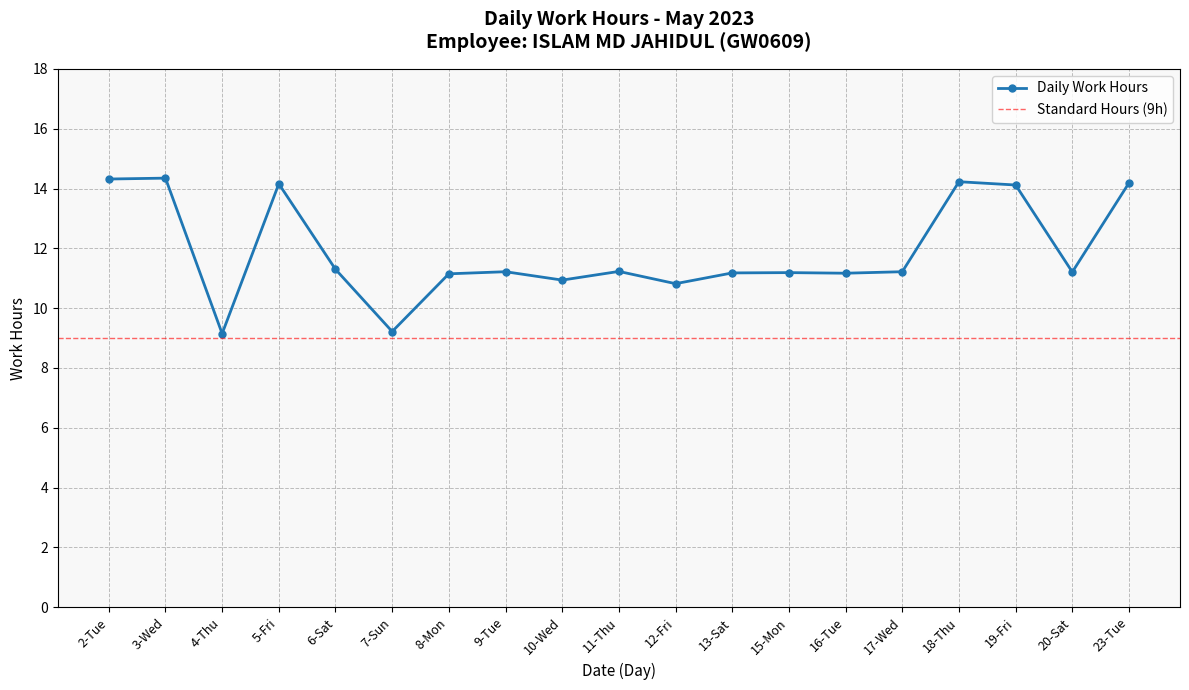

What position from the right is 7-Sun?

14